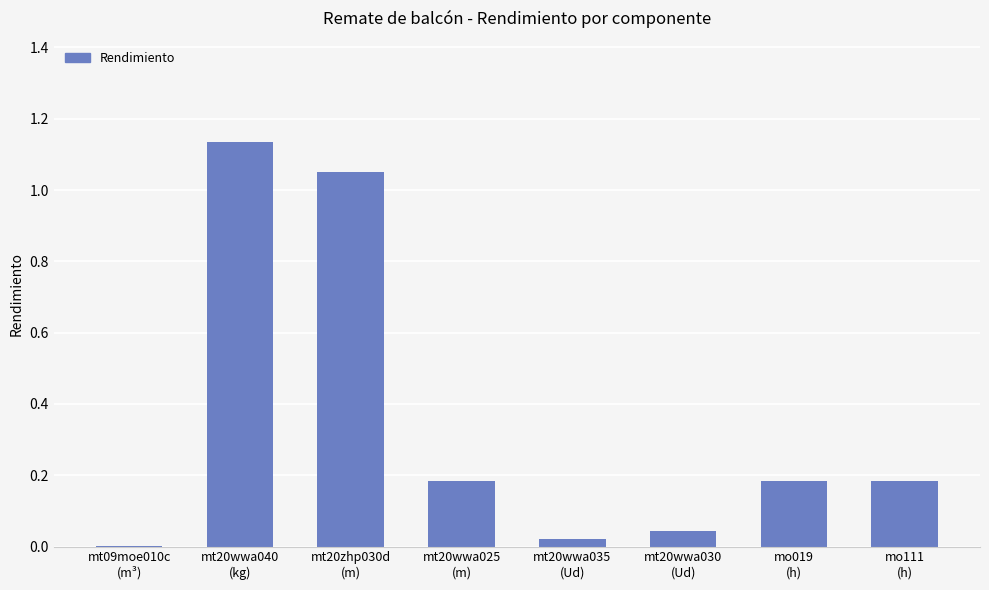

What is the sum of all values?

2.8